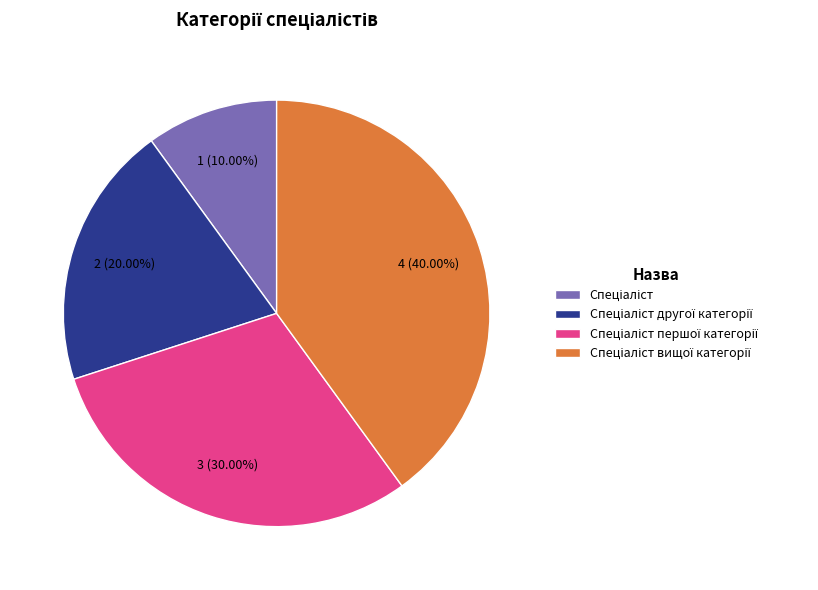

Is there any slice that represents more than half of the pie?

No